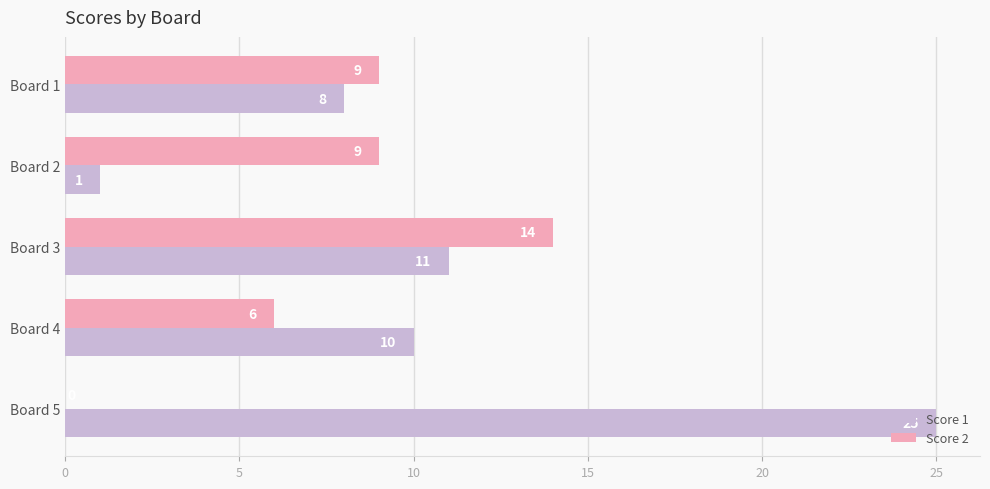

Which series changed the most between Board 2 and Board 3?

Score 1